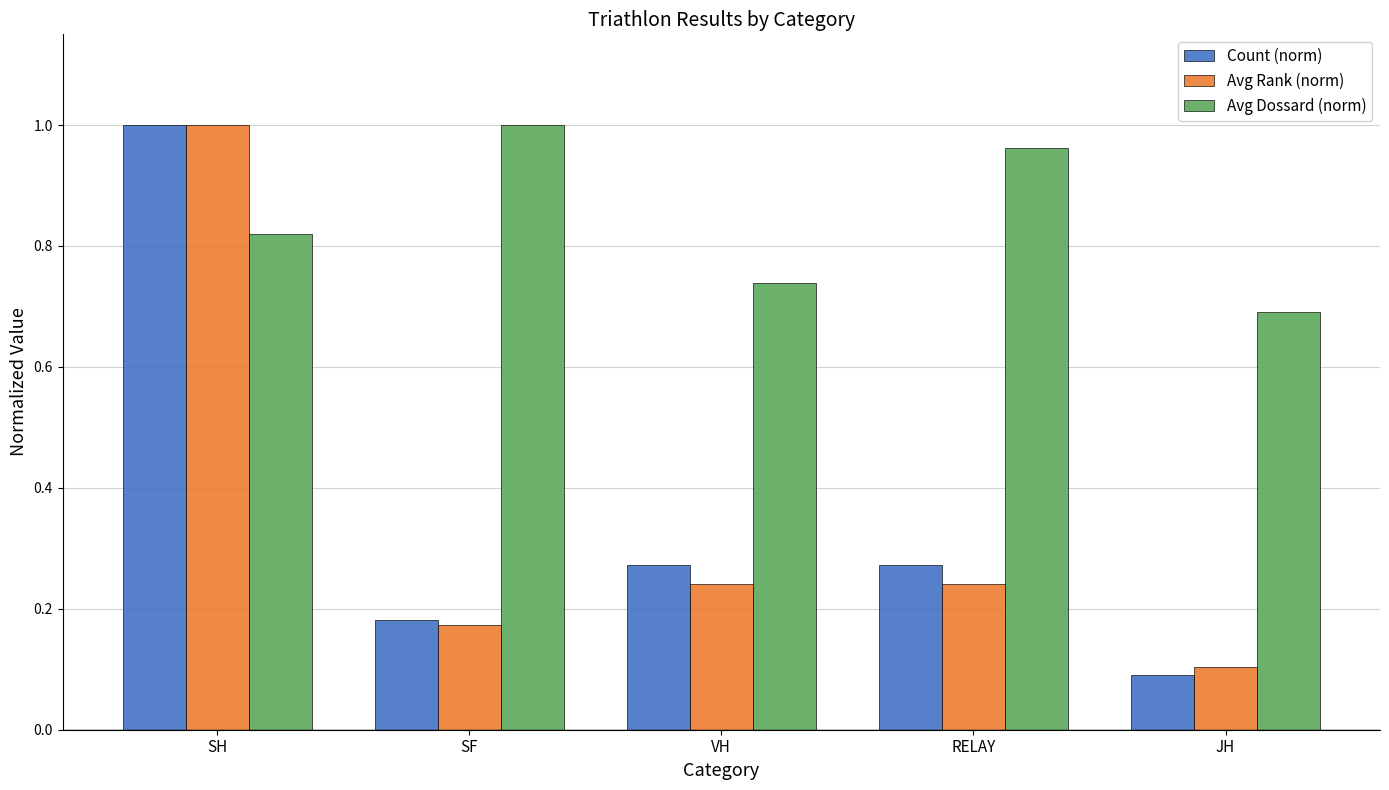

How many bars are there in each group?

3